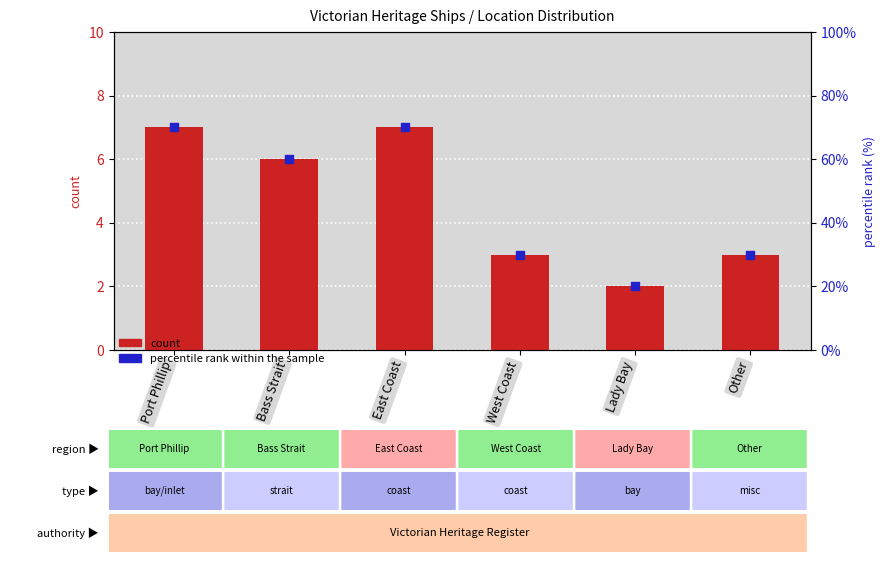

Which series has the widest spread of Y values?

percentile rank within the sample